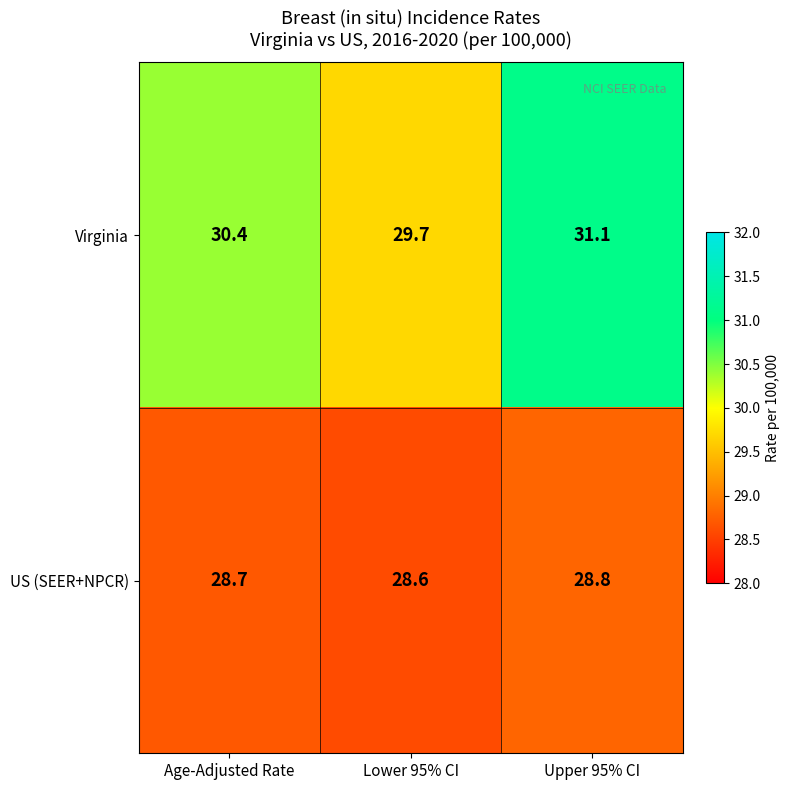

At which category is the sum across all series the highest?

Upper 95% CI